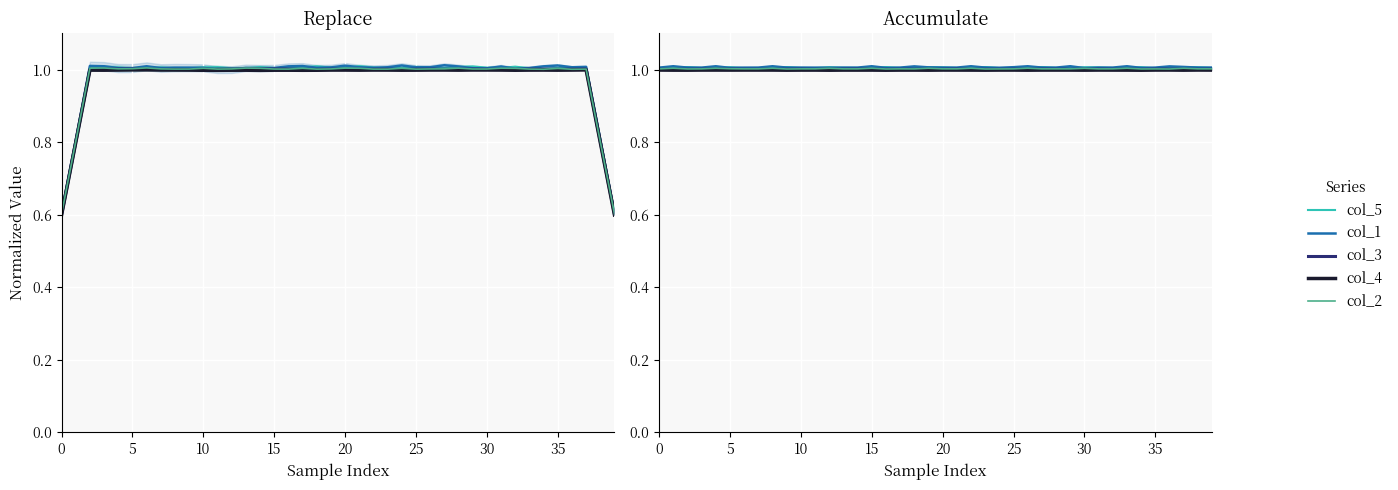

Which series has the largest total across all categories?

col_1